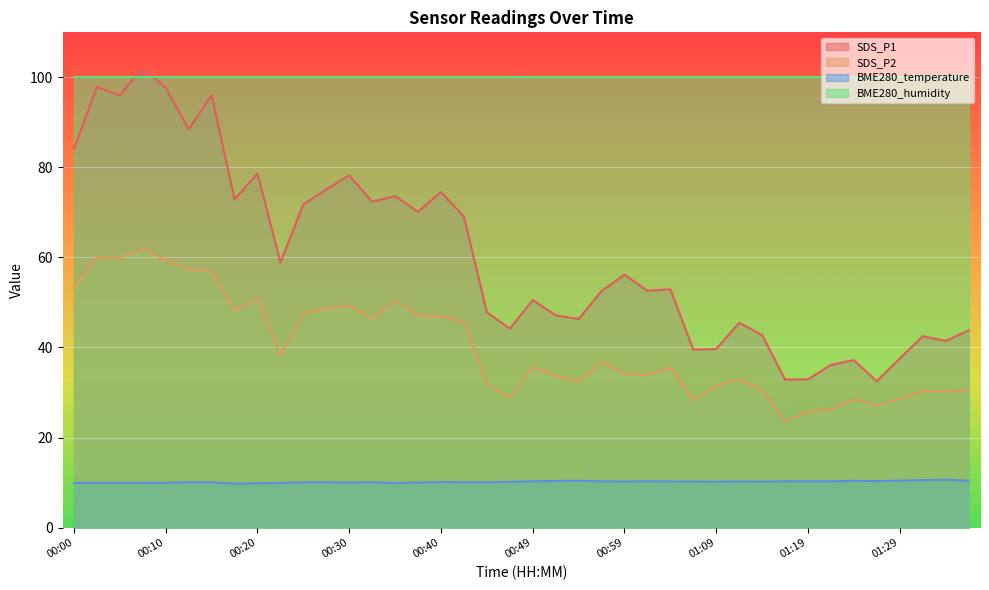

Between 00:10 and 00:32, which series saw the biggest shift?

SDS_P1